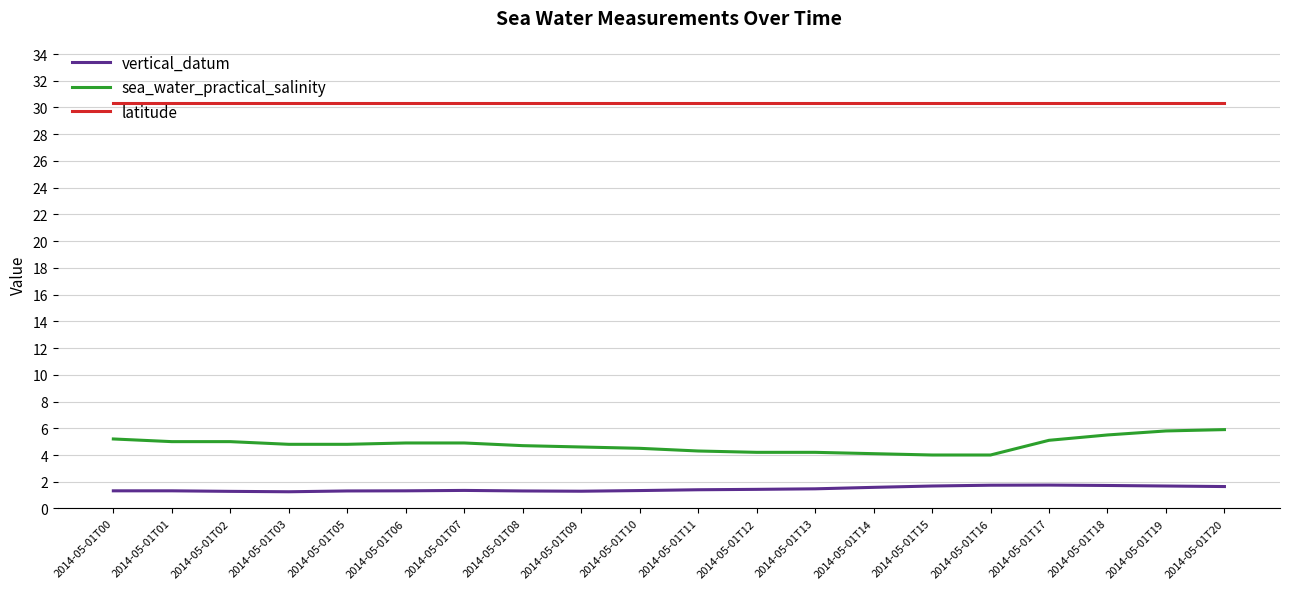

The latitude series shows 30.3 at 2014-05-01T08. True or false?

True